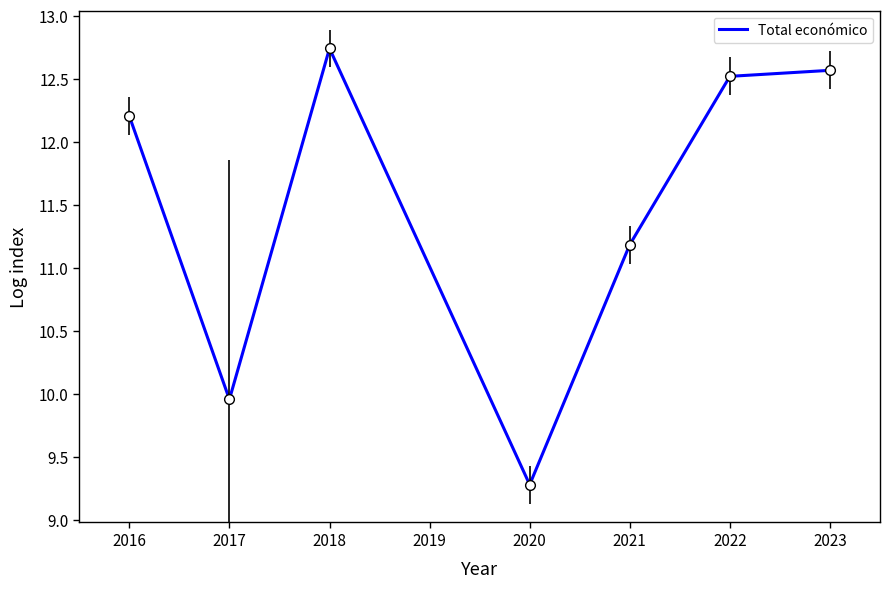

True or false: the data has more than 1 interior local peaks.

False